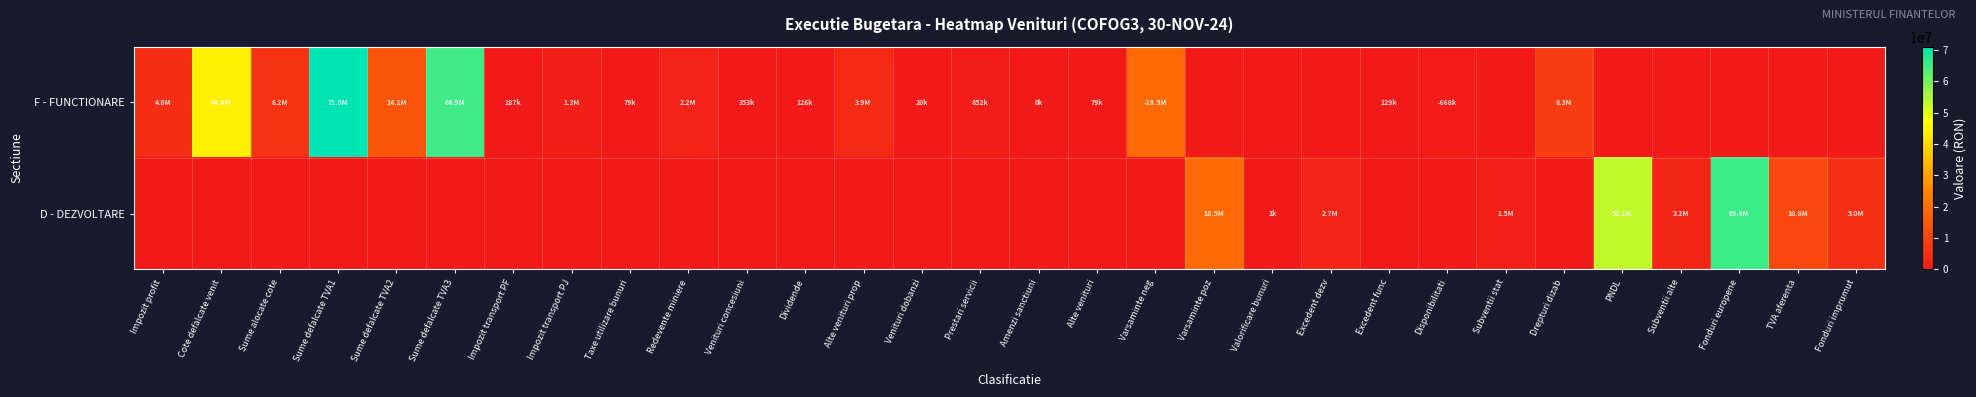

Rank the series at Drepturi dizab from lowest to highest value.

D - DEZVOLTARE, F - FUNCTIONARE